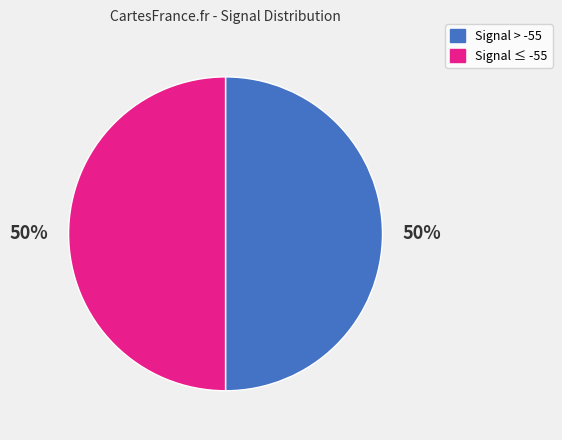

To the nearest percent, what is the average slice percentage?

50%